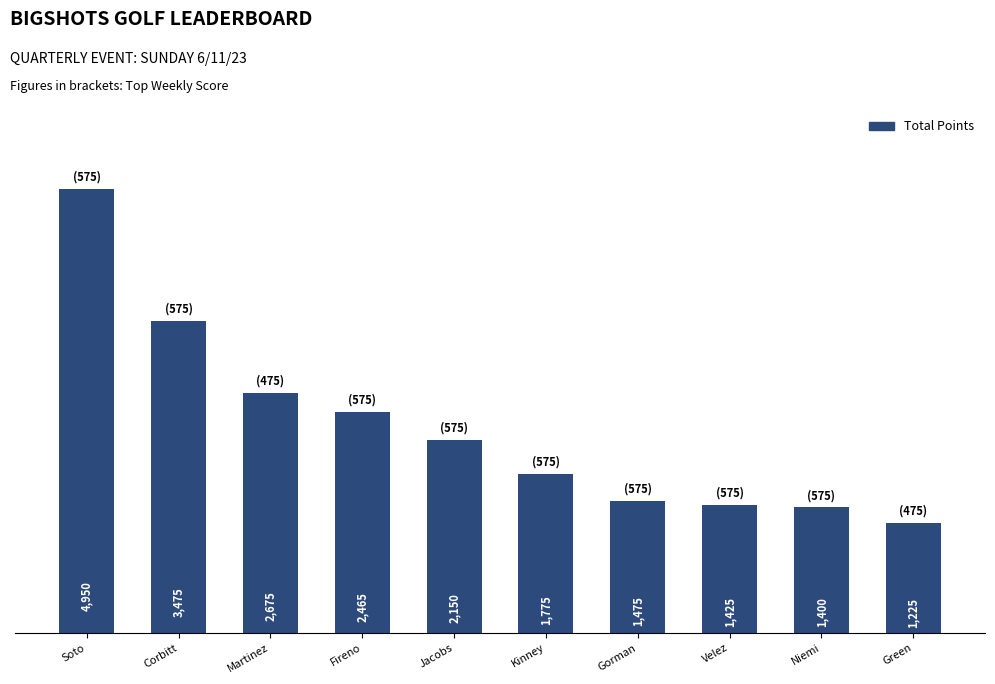

Which category has the lowest value across all series?

Green